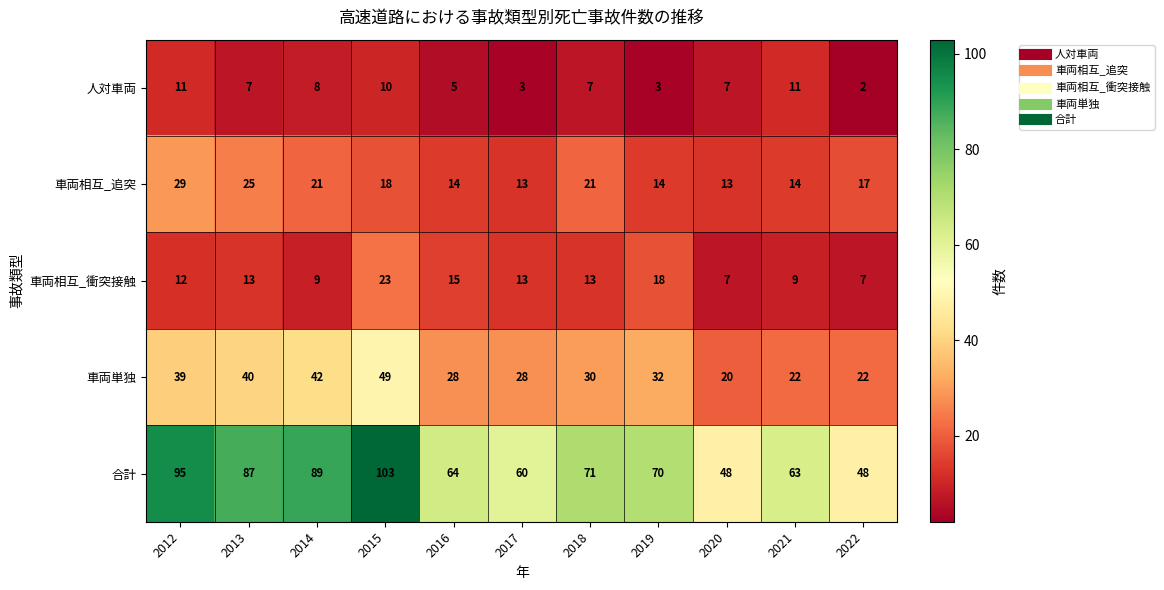

Read the 車両単独 value at 2019, to the nearest 5.

30